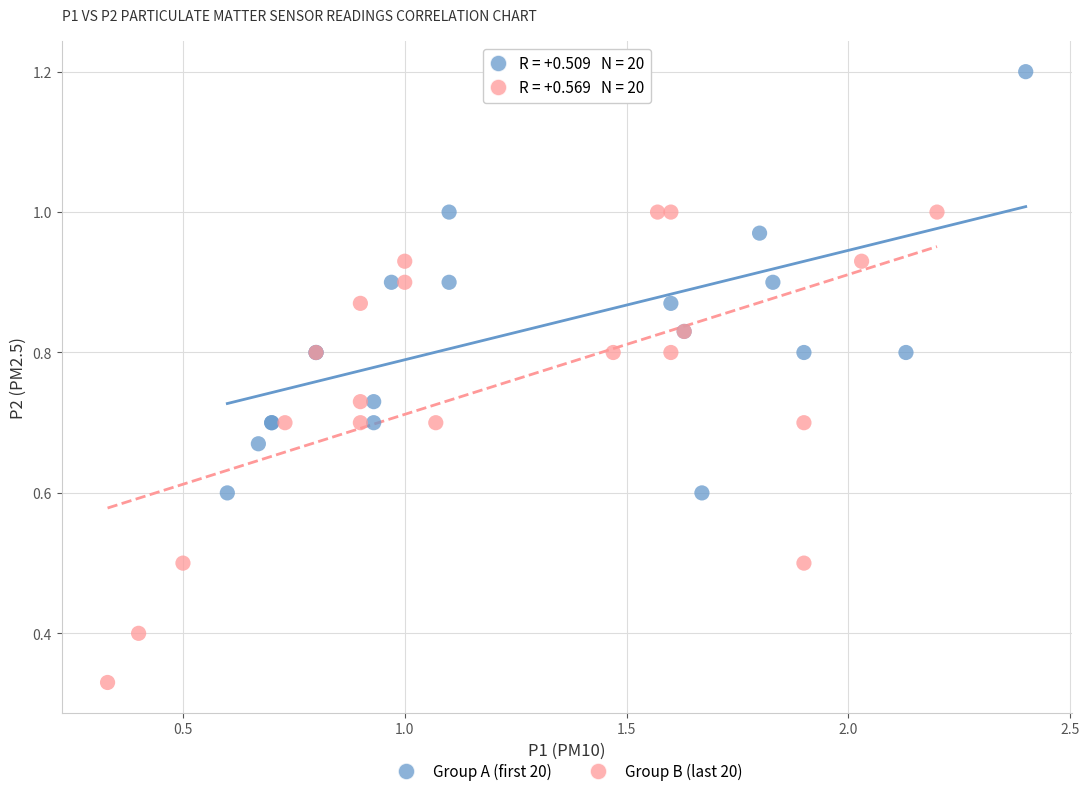

What are all the series names shown in the legend?

Group A (first 20), Group B (last 20)